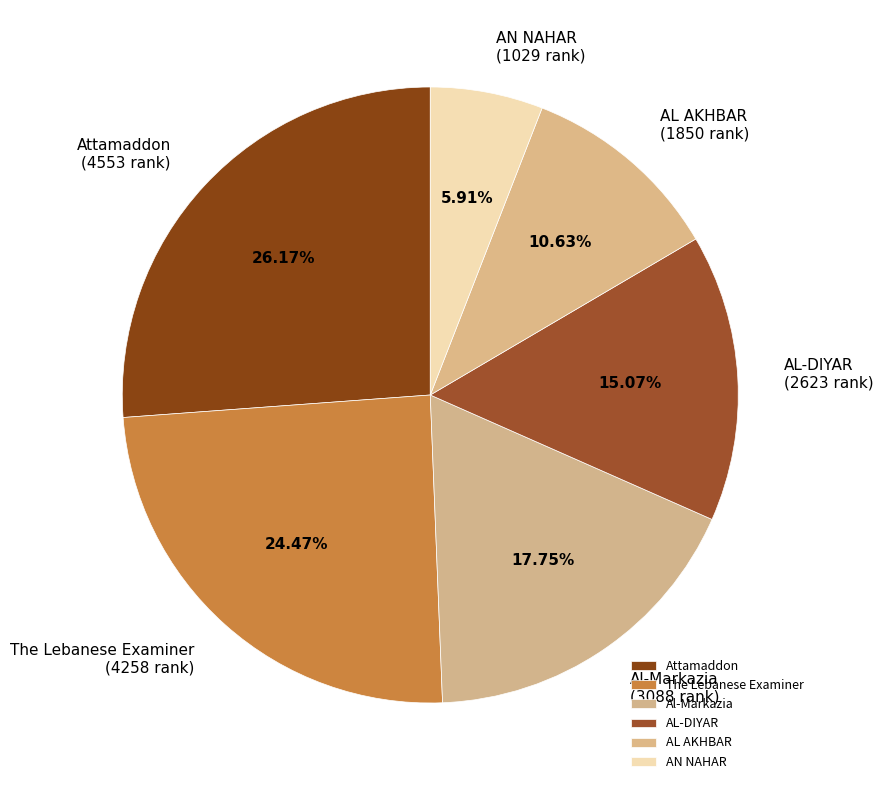

What percentage is the AL AKHBAR slice, to the nearest percent?

11%